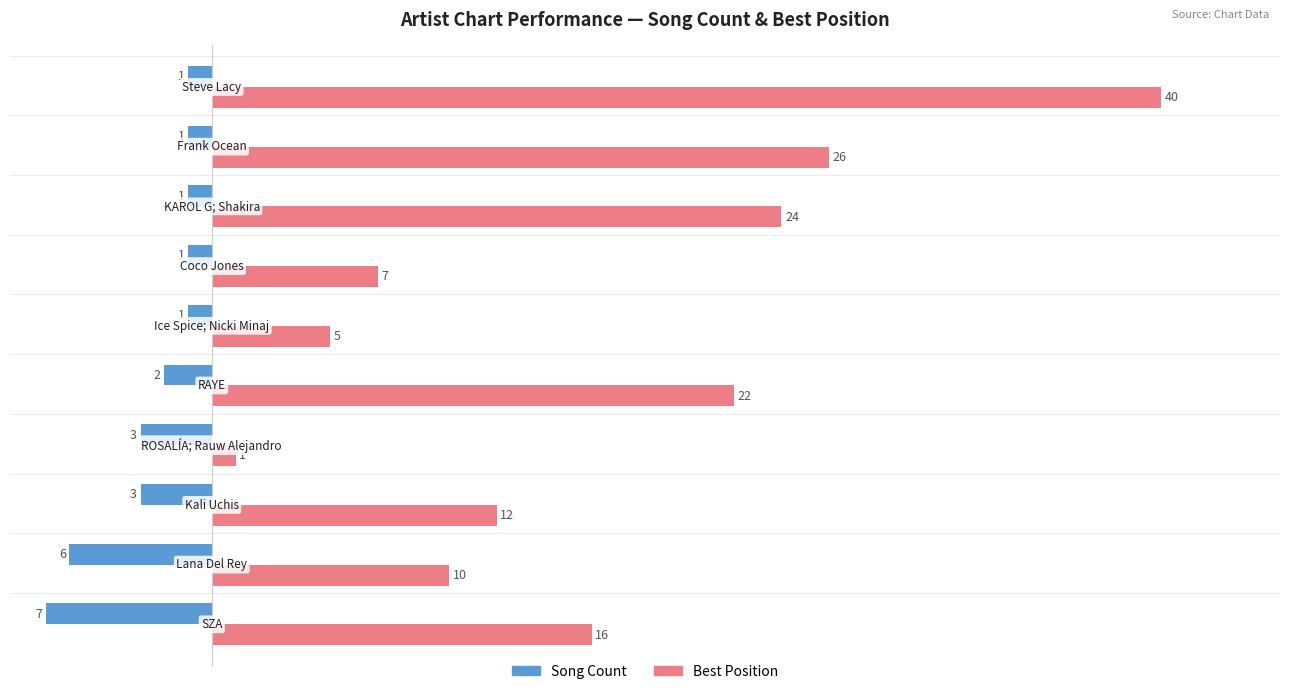

What is the greatest value displayed?

40